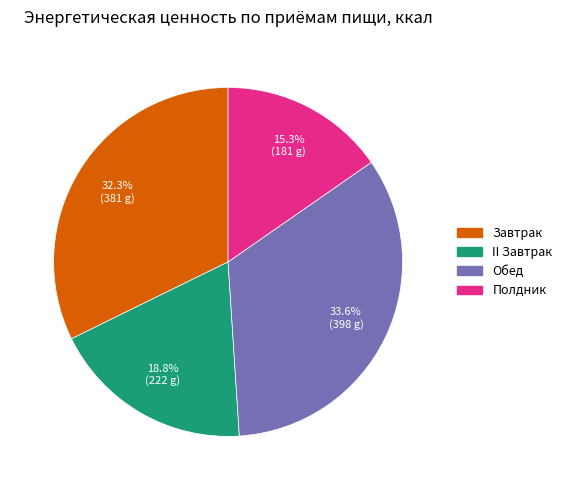

Is the sum of Завтрак and Полдник greater than half?

No